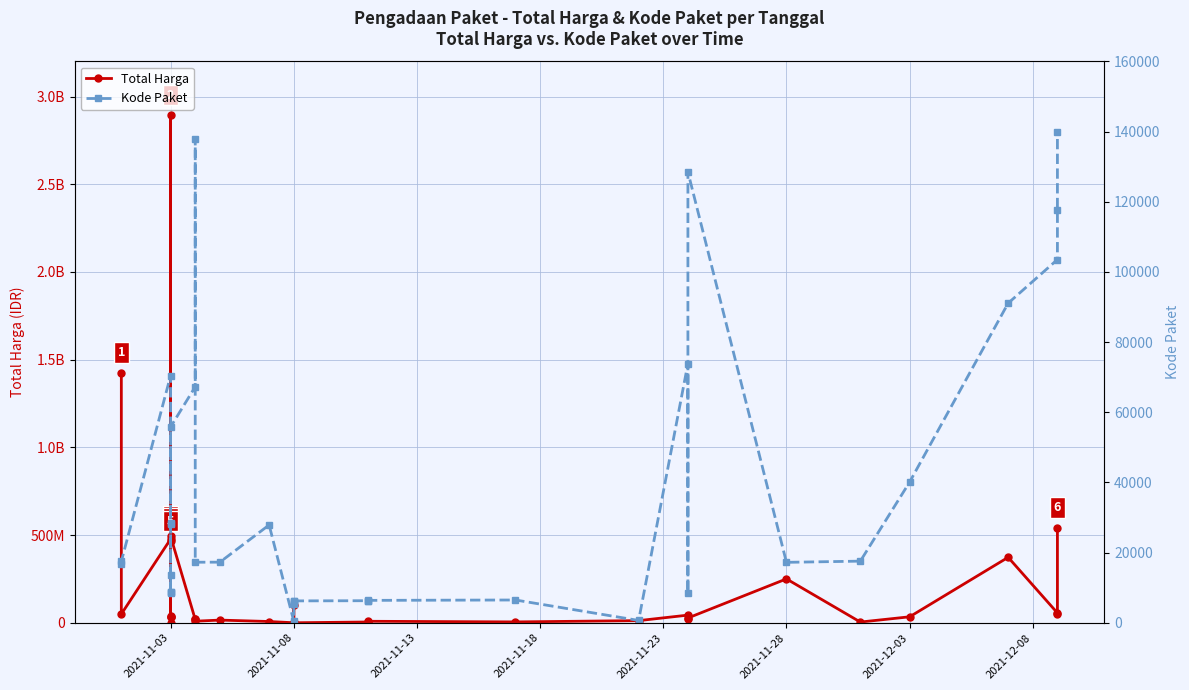

True or false: Kode Paket and Total Harga intersect in this chart.

False